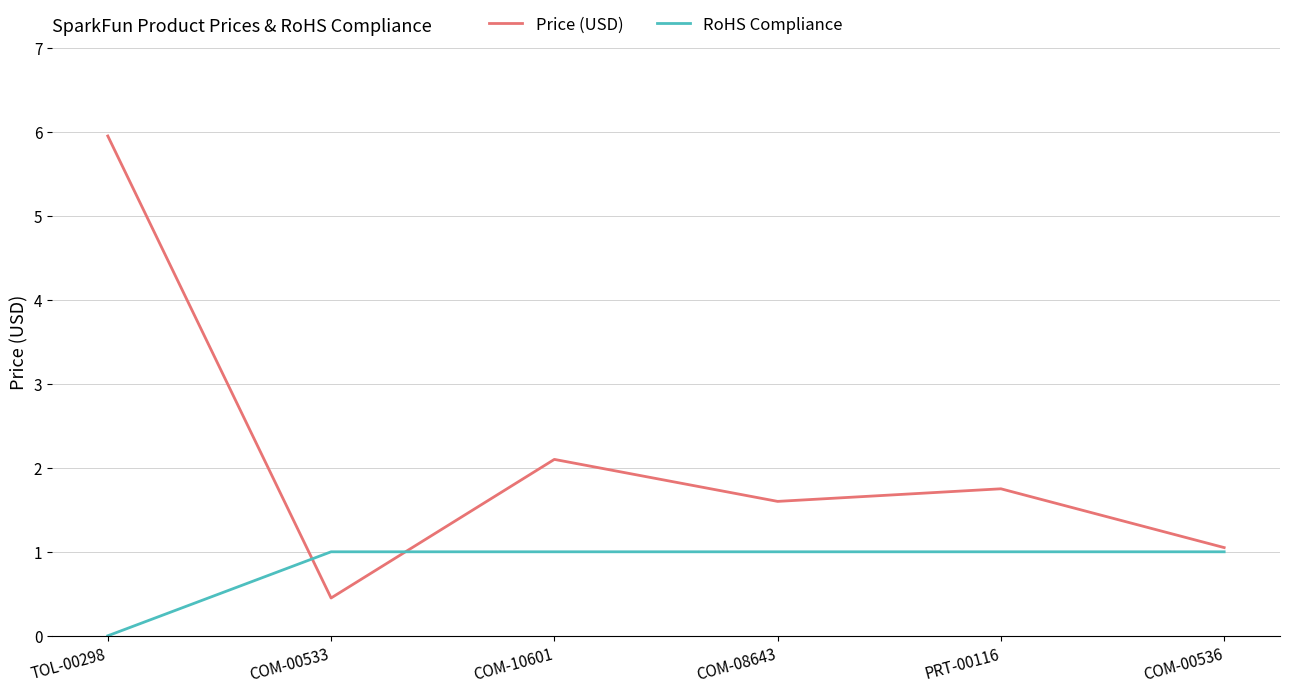

What is the highest value of the Price (USD) series?

6.0